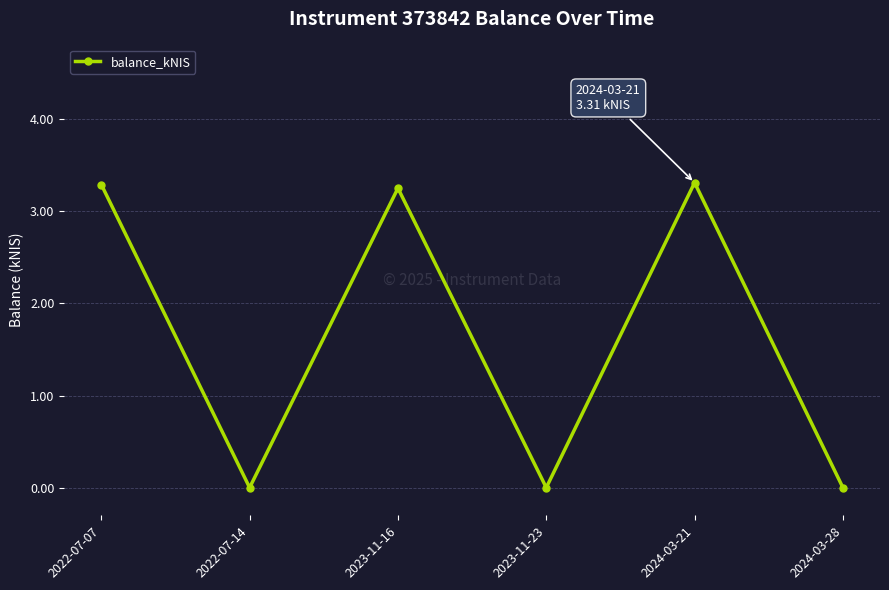

What is the average value?

1.6